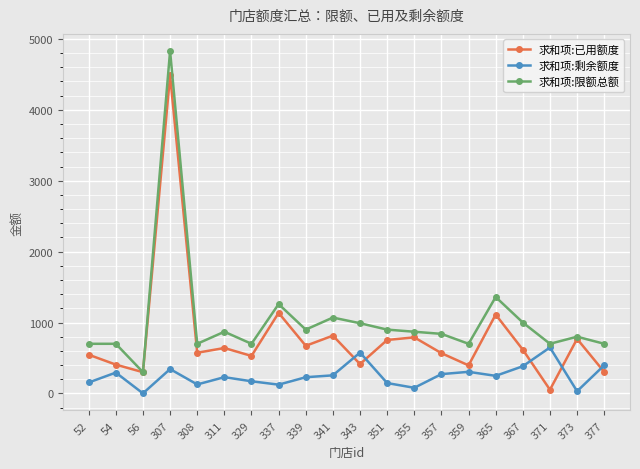

List the series in order of their overall mean, lowest first.

求和项:剩余额度, 求和项:已用额度, 求和项:限额总额